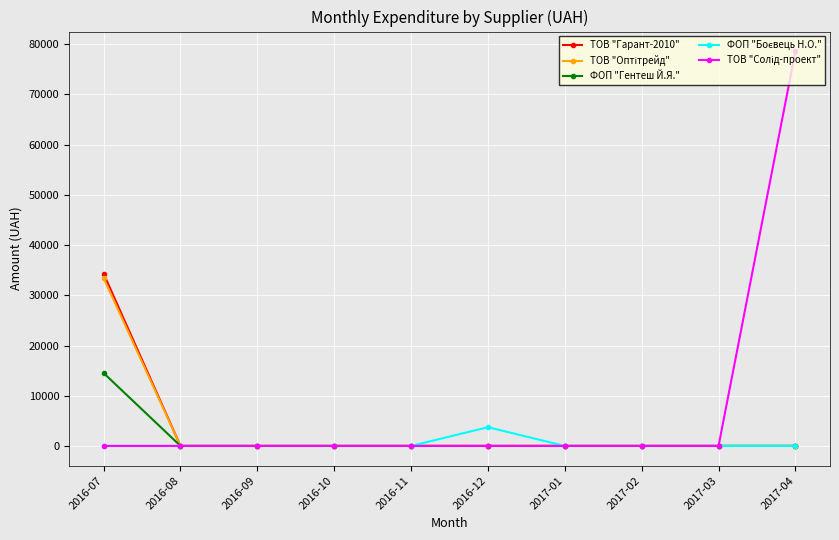

At which category does the chart reach its peak across all series?

2017-04